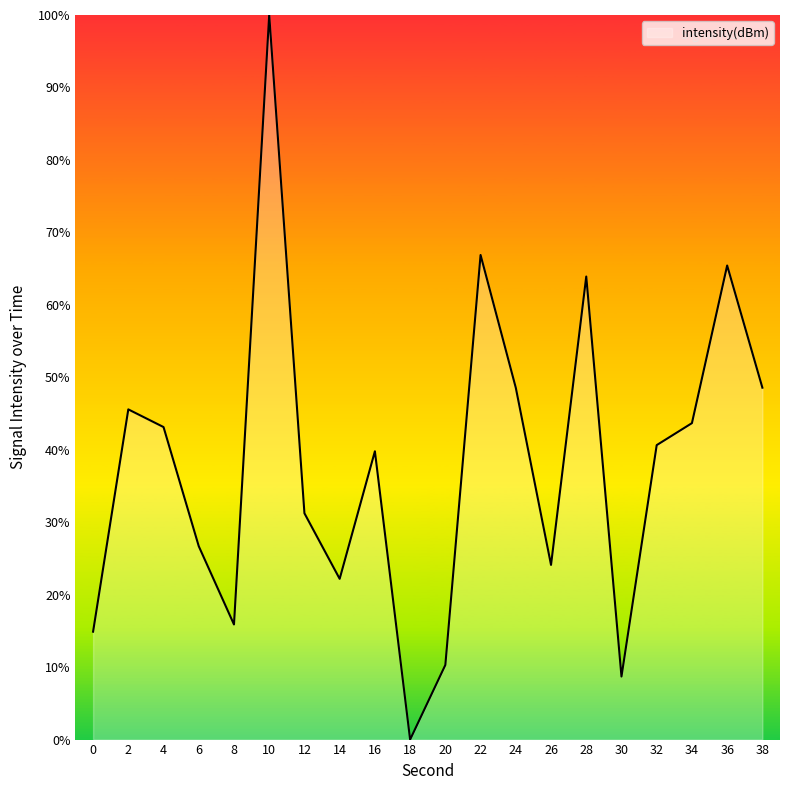

Where does the data first go above 40?

2